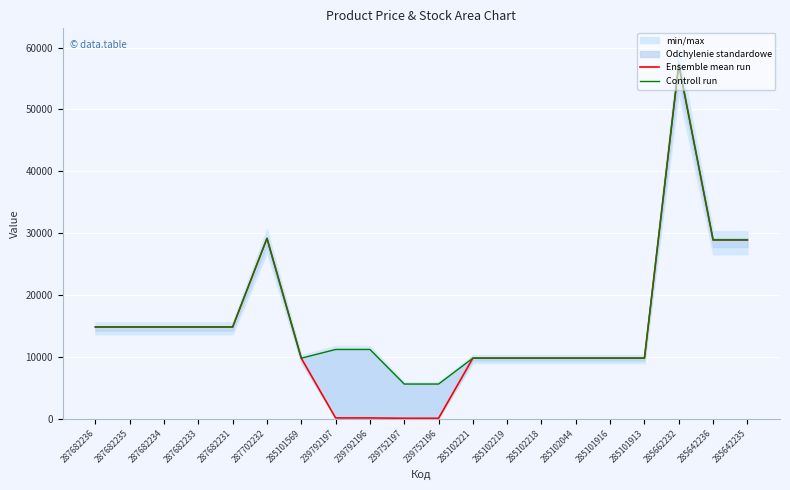

Between 285101916 and 239752196, which is larger?

285101916